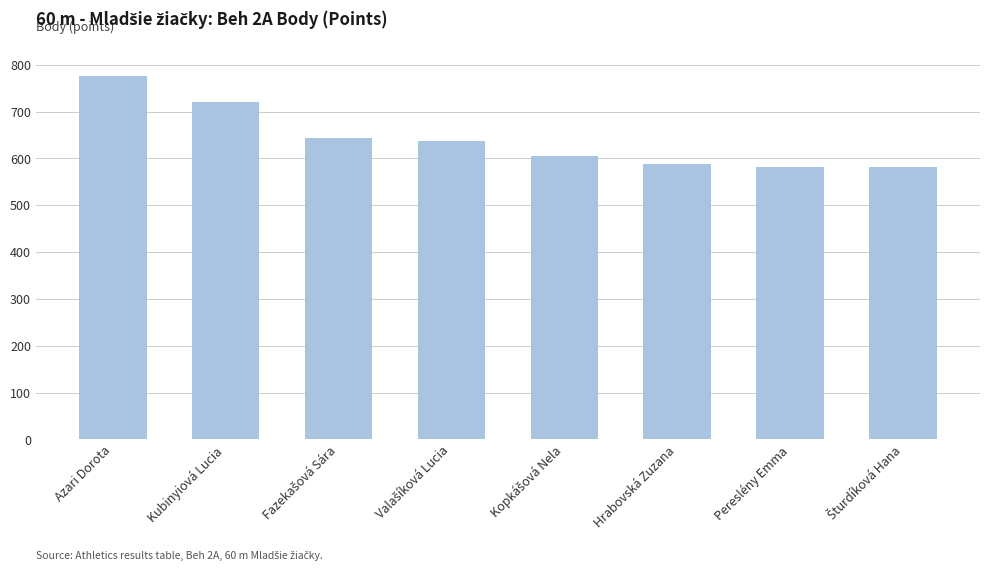

Approximately how many times larger is the value at Pereslény Emma compared to Kubinyiová Lucia?

0.8